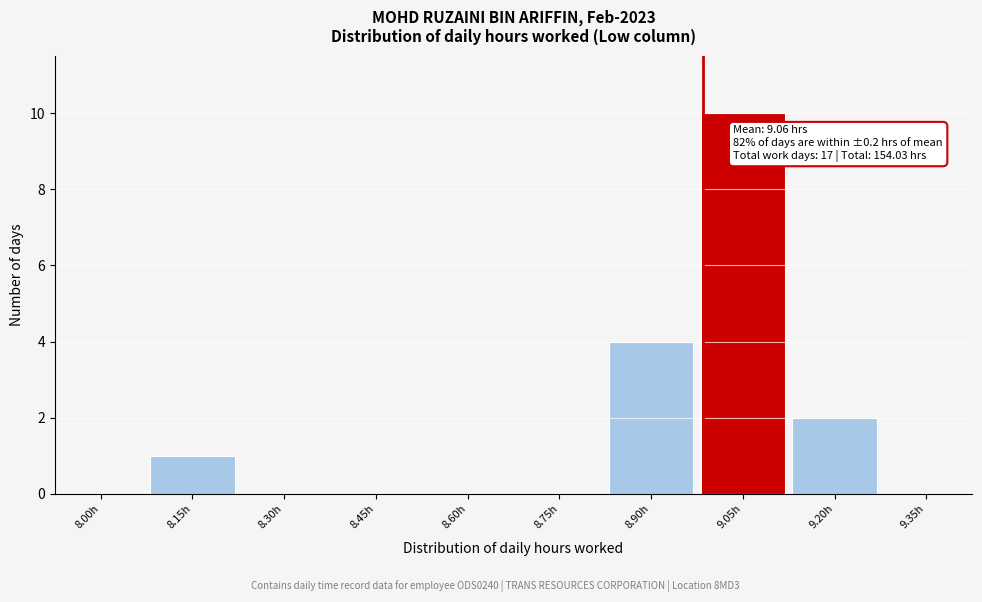

Reading right to left, what are all the values shown in this chart?

9.35h=0	9.20h=2	9.05h=10	8.90h=4	8.75h=0	8.60h=0	8.45h=0	8.30h=0	8.15h=1	8.00h=0